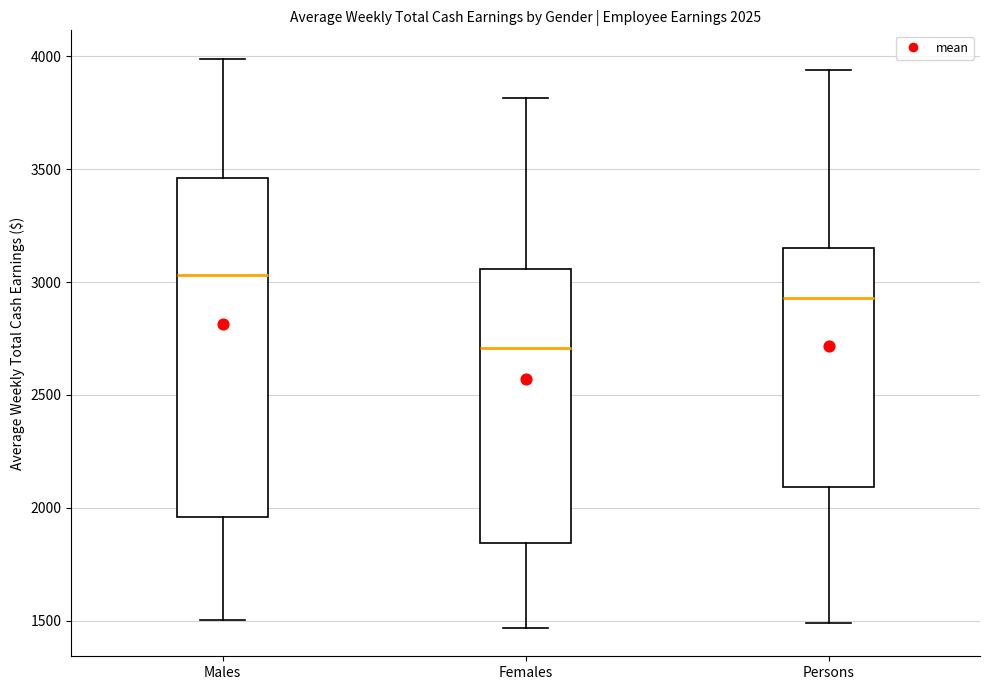

Which box is the tallest, from its lower edge to its upper edge?

Males